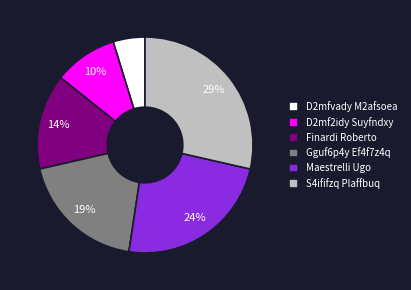

Is the sum of Finardi Roberto and D2mfvady M2afsoea greater than half?

No